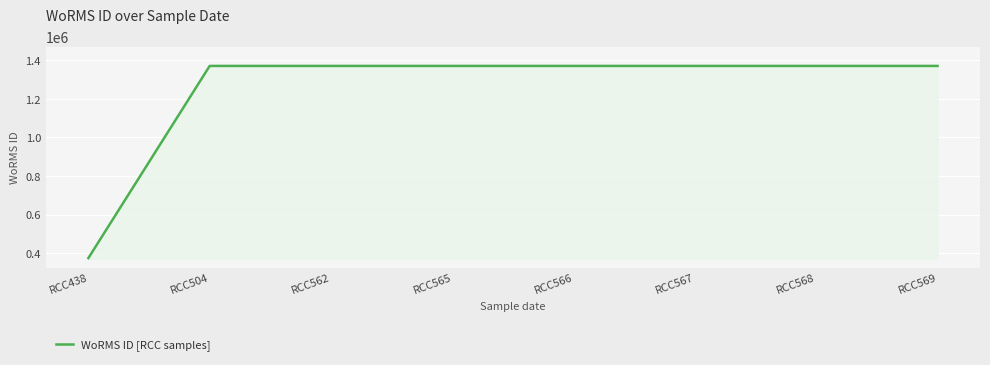

How many data points does each series have?

8